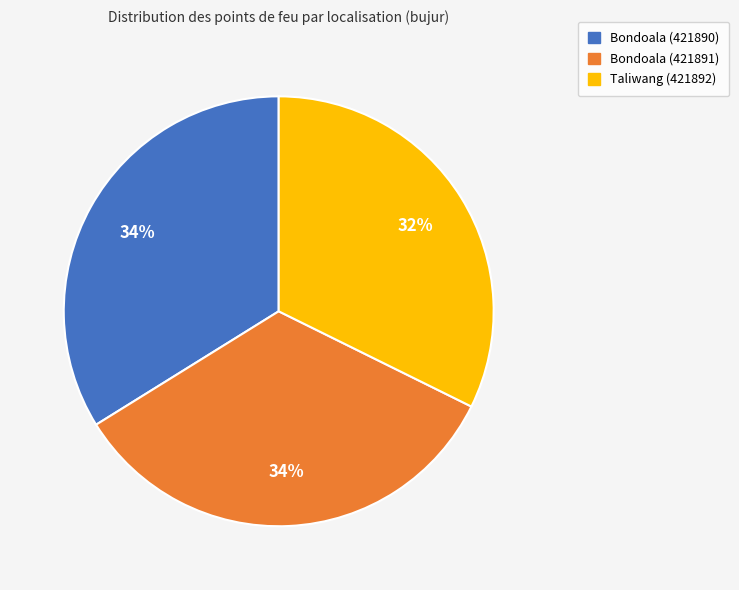

Is there a majority slice in this chart?

No